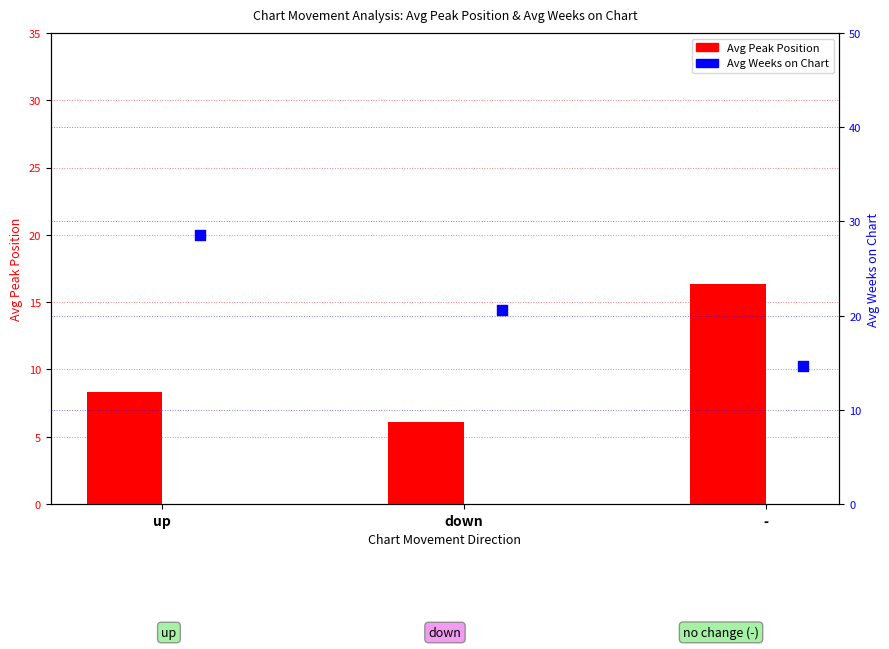

Which series has the widest spread of Y values?

Avg Weeks on Chart